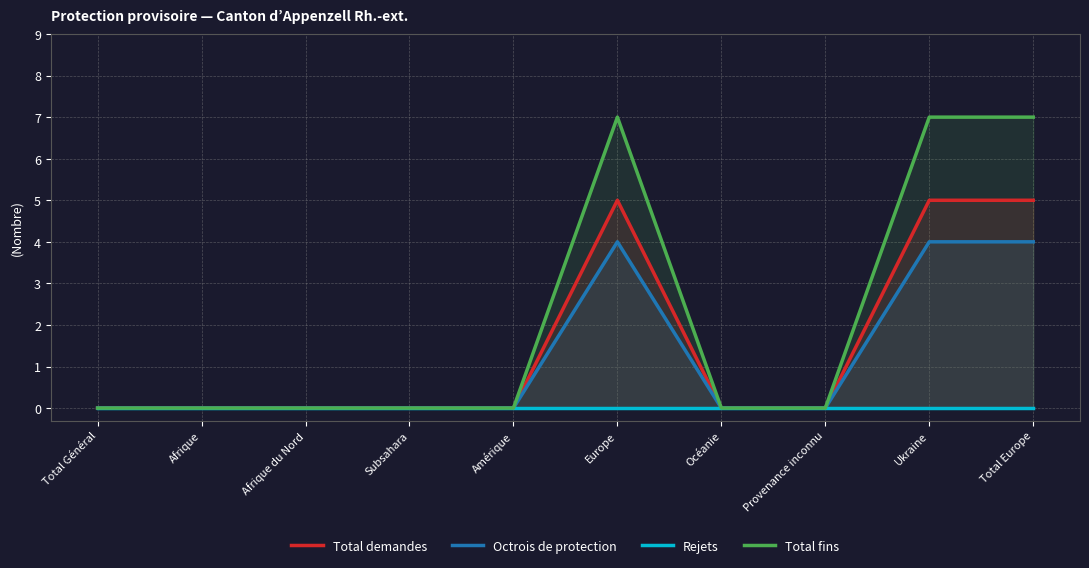

At how many categories does at least one series exceed 2?

3